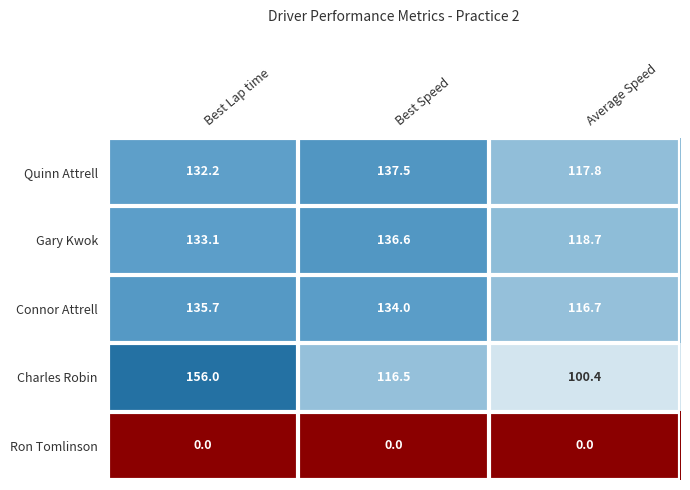

Is it true that Charles Robin equals 156.0 at Best Lap time?

True